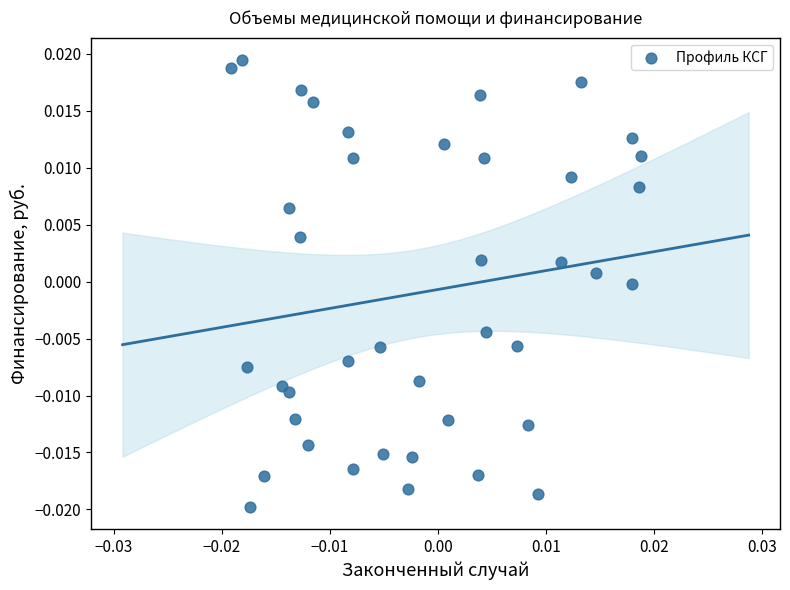

How many points are shown in the scatter plot?

40